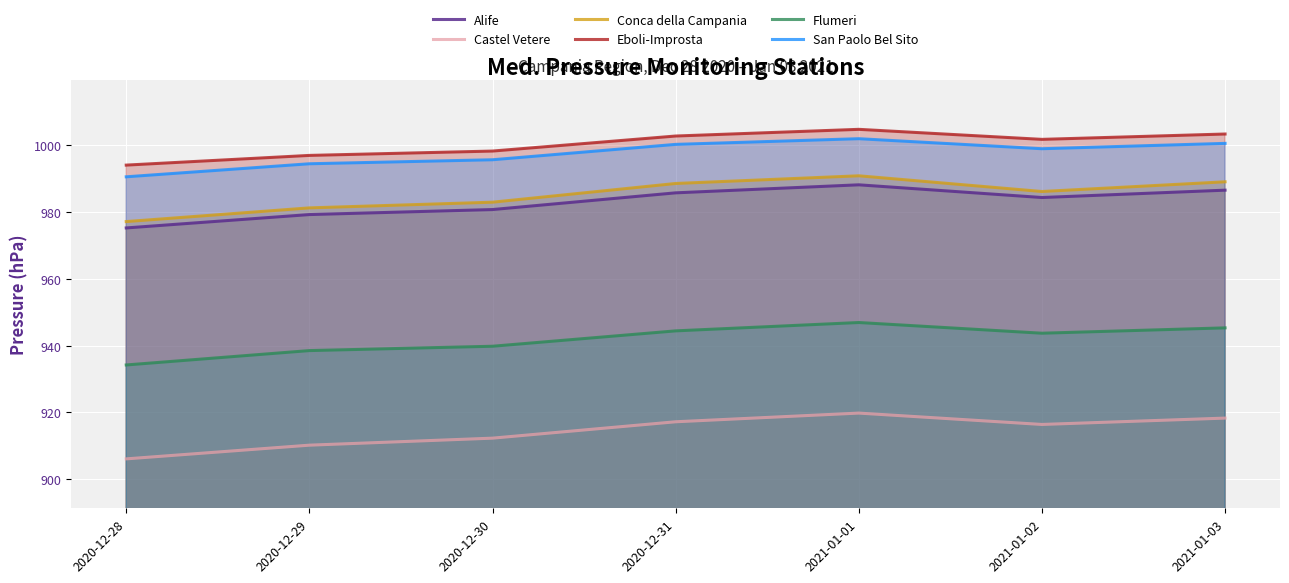

True or false: San Paolo Bel Sito and Conca della Campania intersect in this chart.

False